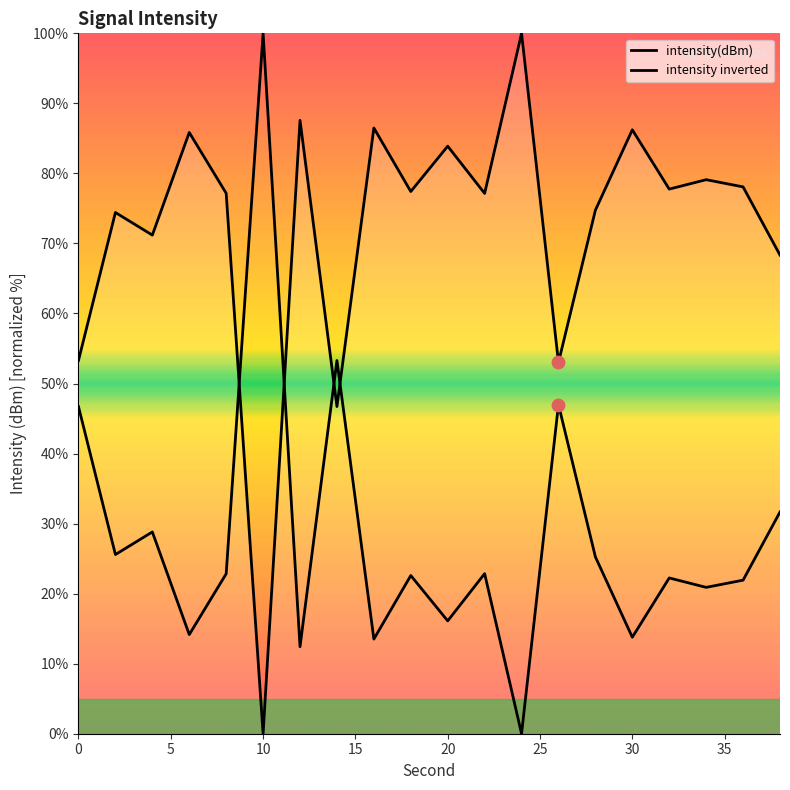

Which series has the widest spread of Y values?

intensity(dBm)